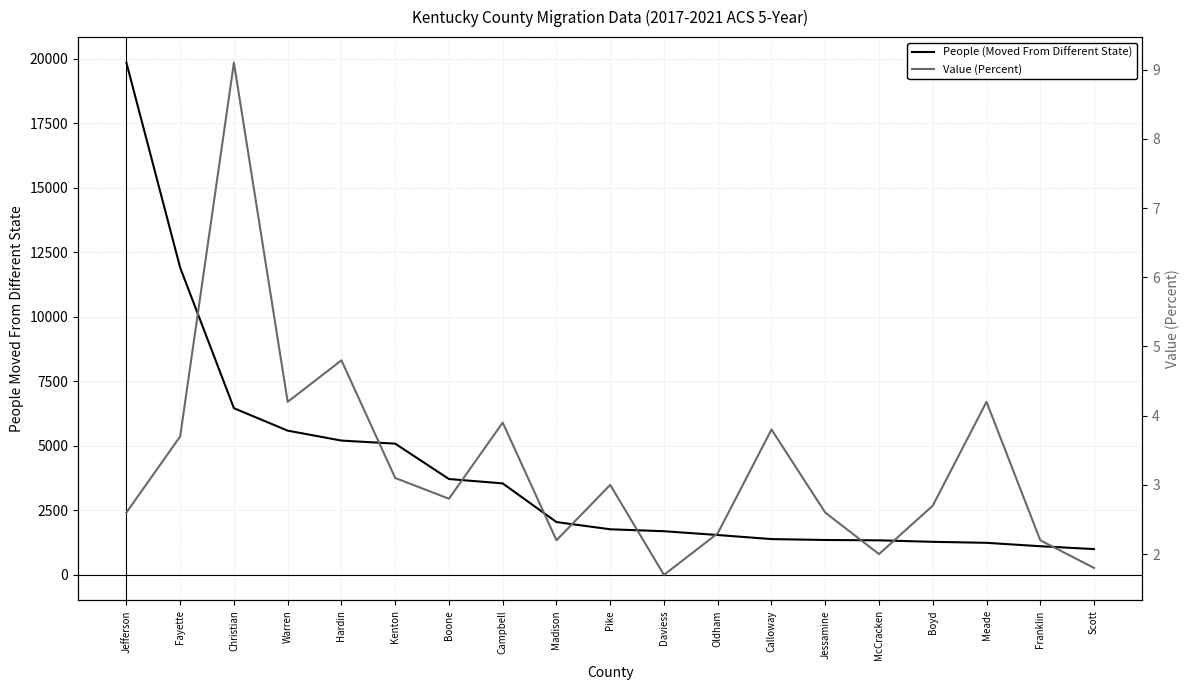

What is the difference between the maximum and minimum values in the People (Moved From Different State) series?

18856.0